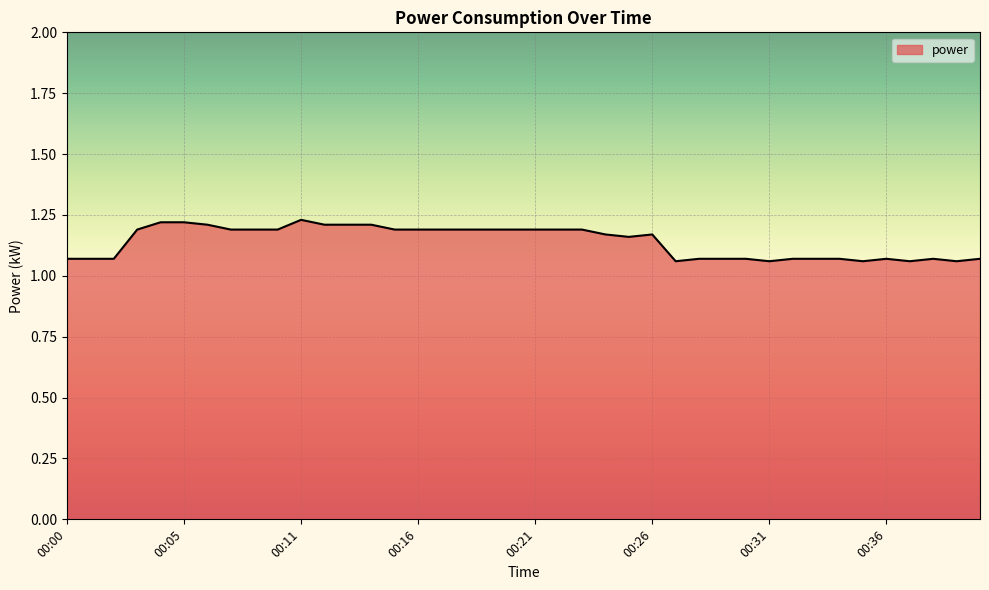

Does the chart display data point markers on the line(s)?

No